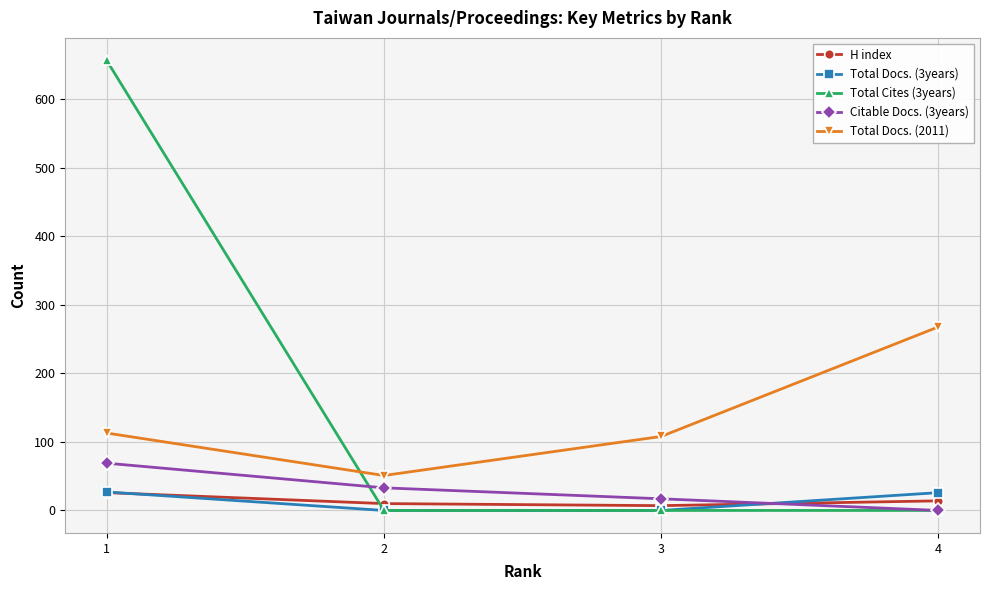

How many values in the Total Cites (3years) series exceed 0?

1